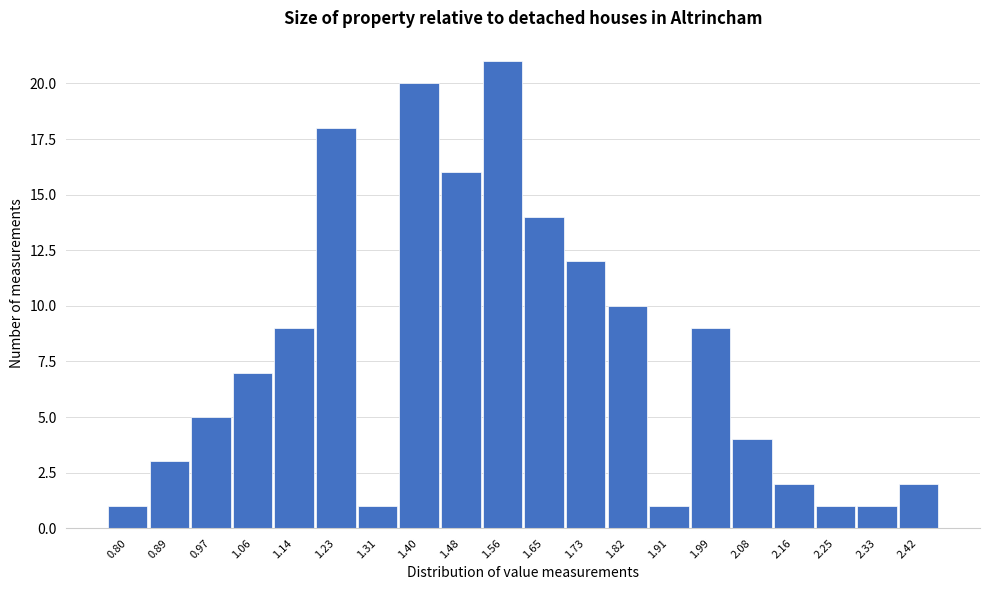

Reading left to right, extract all data points from this chart.

1	3	5	7	9	18	1	20	16	21	14	12	10	1	9	4	2	1	1	2